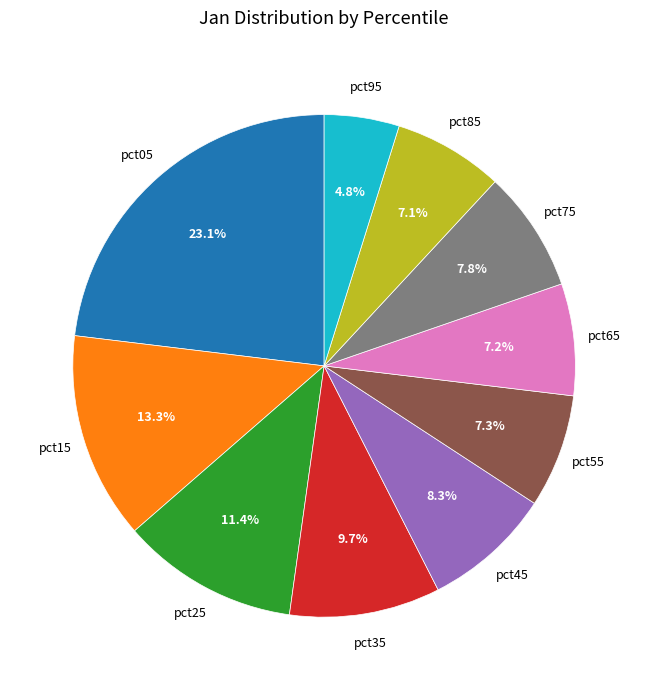

Is the sum of pct65 and pct25 greater than half?

No